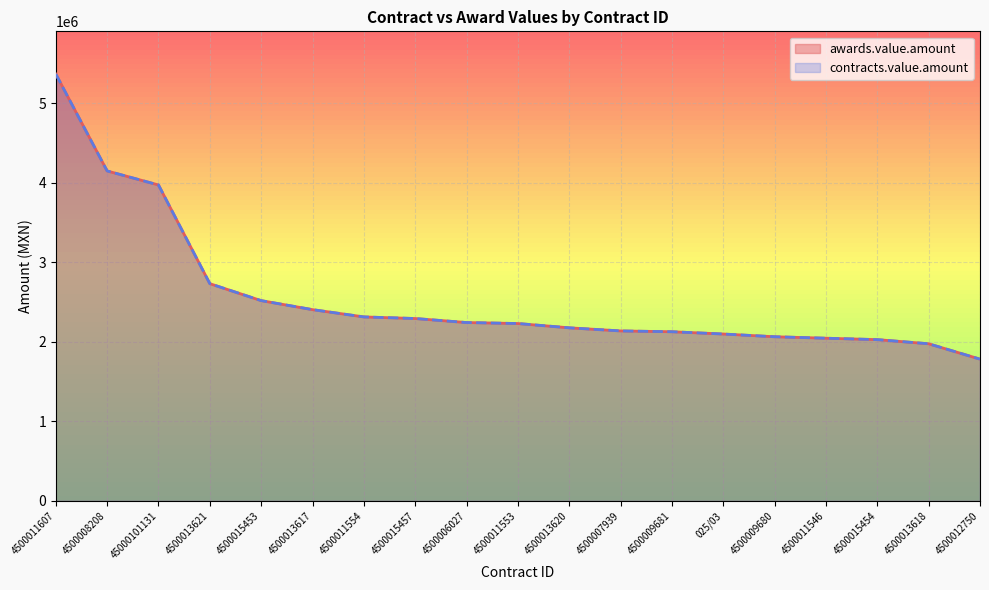

At which label does contracts.value.amount reach its peak?

4500011607